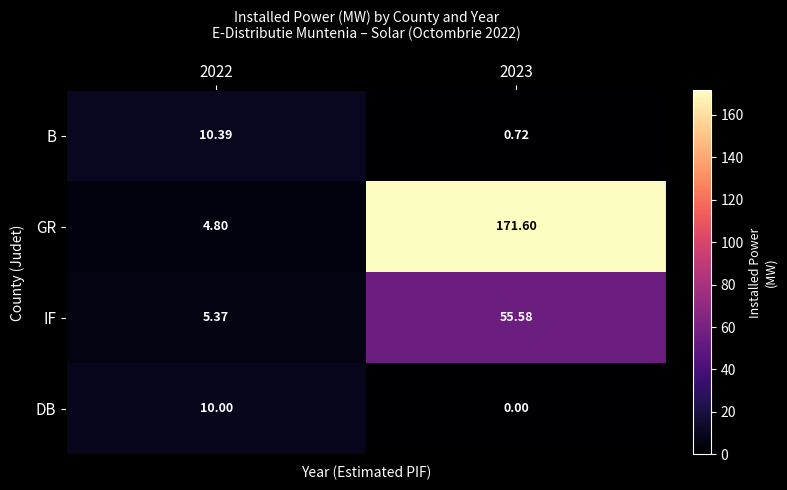

Which series changed the most between 2022 and 2023?

GR